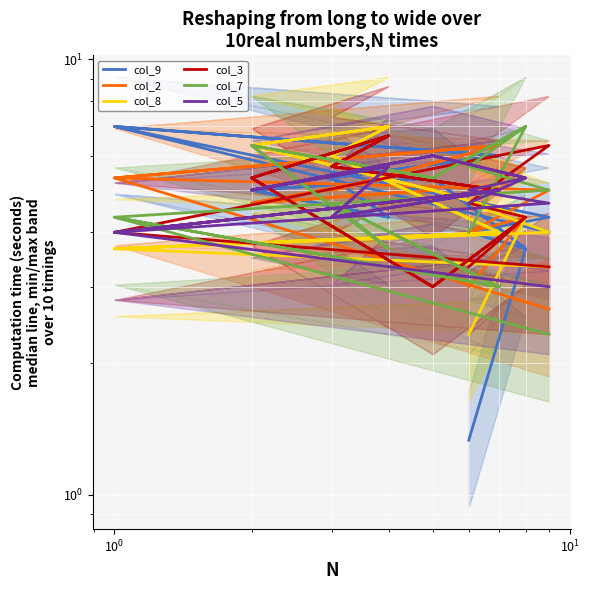

What is the value of the col_7 point at the 2nd from the left?

4.3